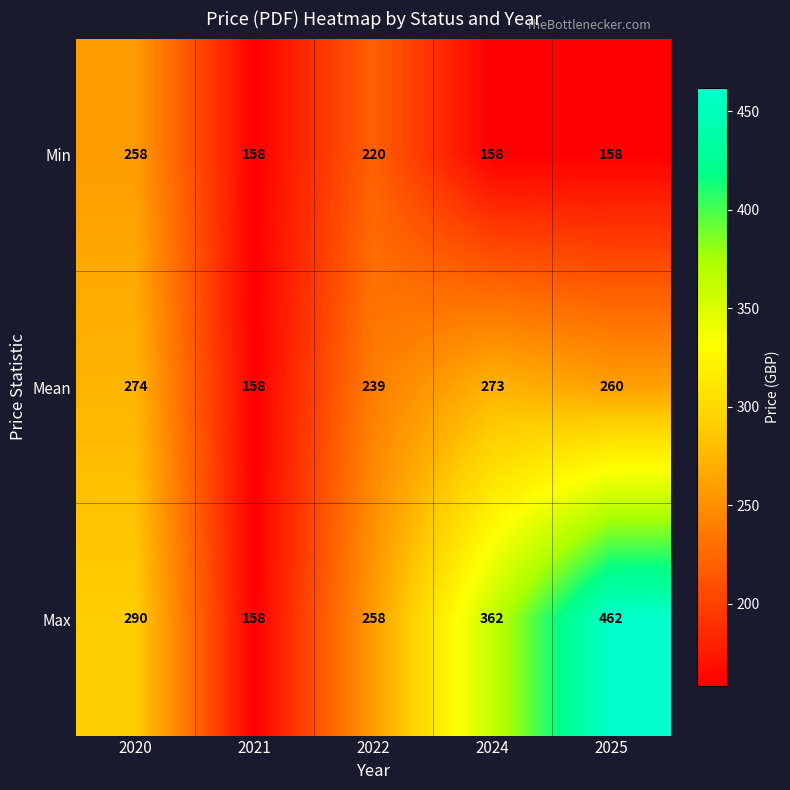

Rank the series by their average value, from lowest to highest.

Min, Mean, Max